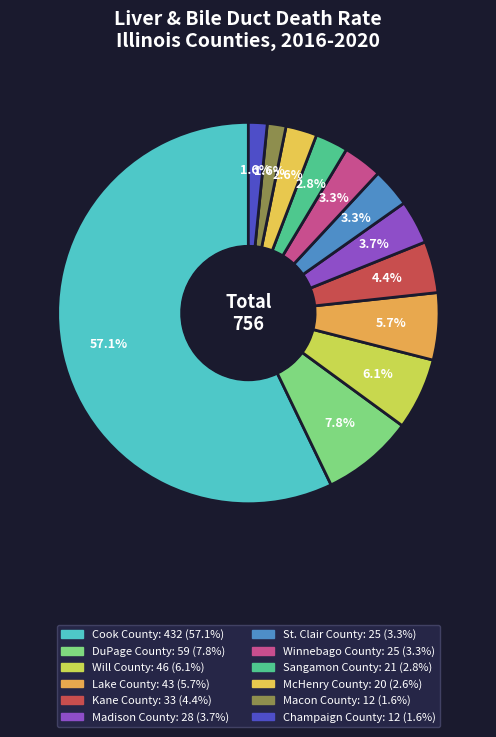

Is it true that Kane County is 1% of the pie?

False